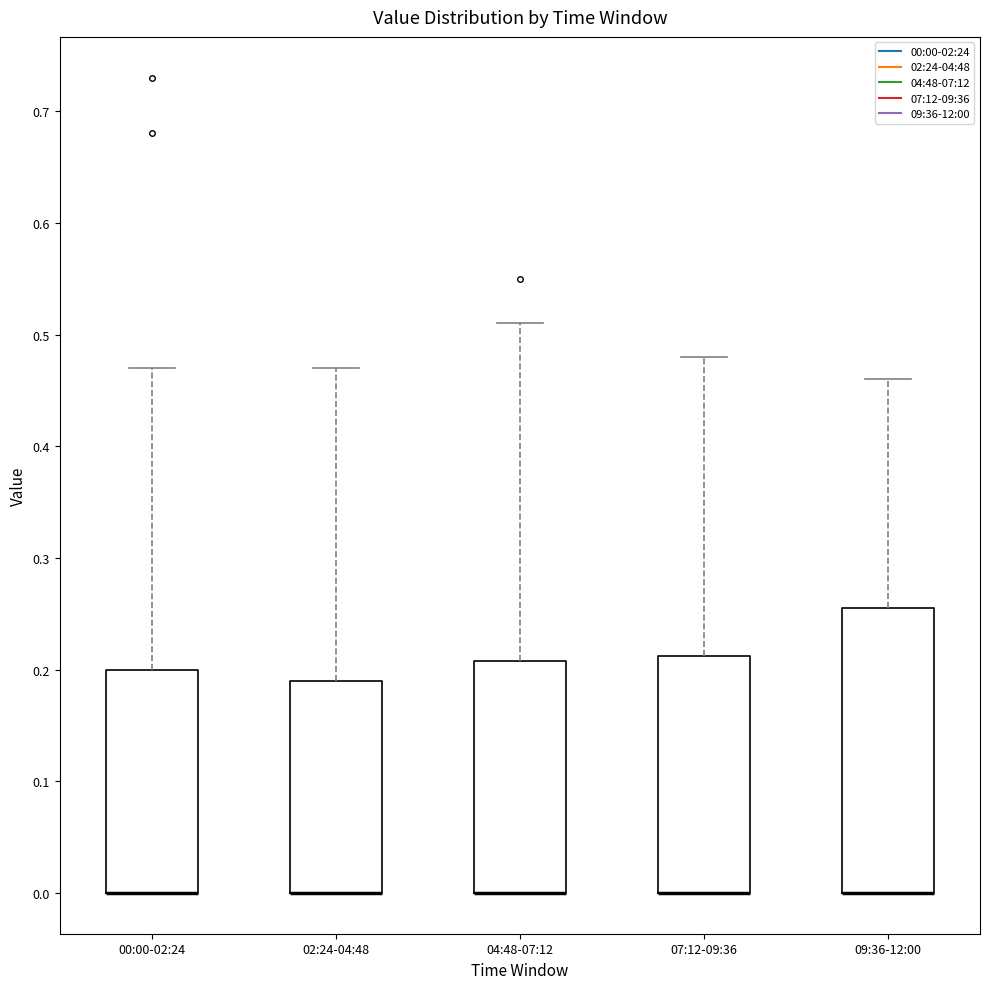

Reading left to right, read every box against the y-axis: the position of its median line, the range the box covers, and the ends of its whiskers. The values are not printed on the chart, so give them approximately, as read against the axis.

00:00-02:24: median 0.00 (drawn on the box's lower edge), box 0.00 to 0.20, whiskers 0.00 to 0.47
02:24-04:48: median 0.00 (drawn on the box's lower edge), box 0.00 to 0.19, whiskers 0.00 to 0.47
04:48-07:12: median 0.00 (drawn on the box's lower edge), box 0.00 to 0.21, whiskers 0.00 to 0.51
07:12-09:36: median 0.00 (drawn on the box's lower edge), box 0.00 to 0.21, whiskers 0.00 to 0.48
09:36-12:00: median 0.00 (drawn on the box's lower edge), box 0.00 to 0.26, whiskers 0.00 to 0.46